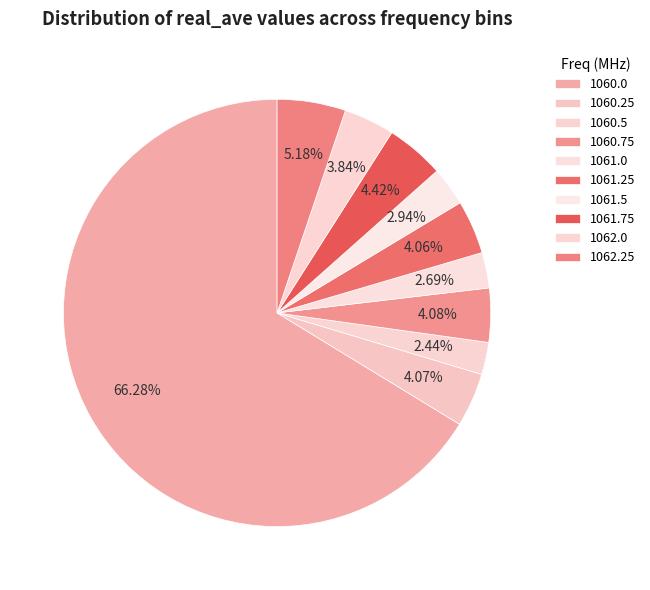

Rank the categories by value from highest to lowest.

1060.0, 1062.25, 1061.75, 1060.75, 1060.25, 1061.25, 1062.0, 1061.5, 1061.0, 1060.5